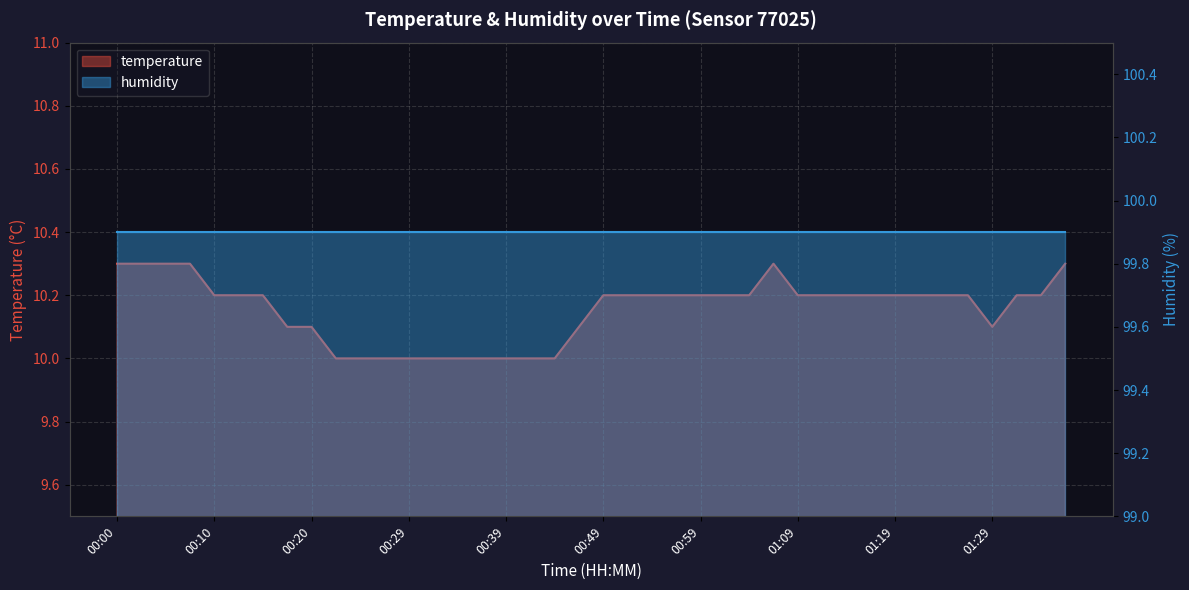

What is the approximate value at 01:19?

10.2